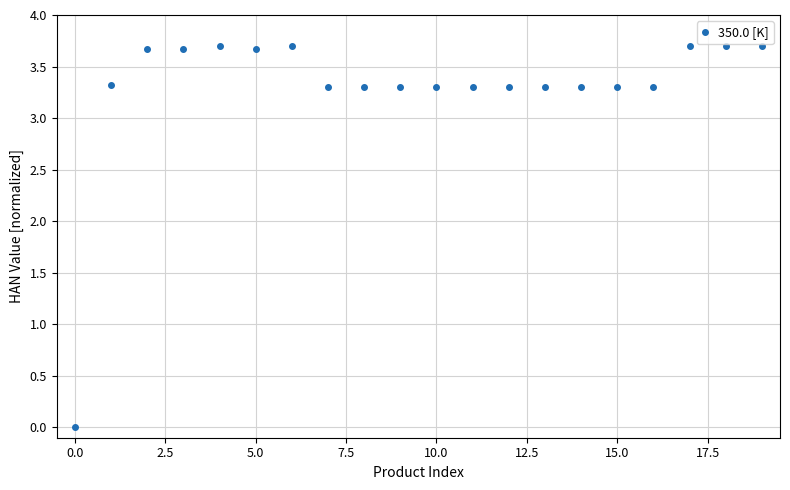

True or false: there are more than 2 points higher than both neighbors.

True